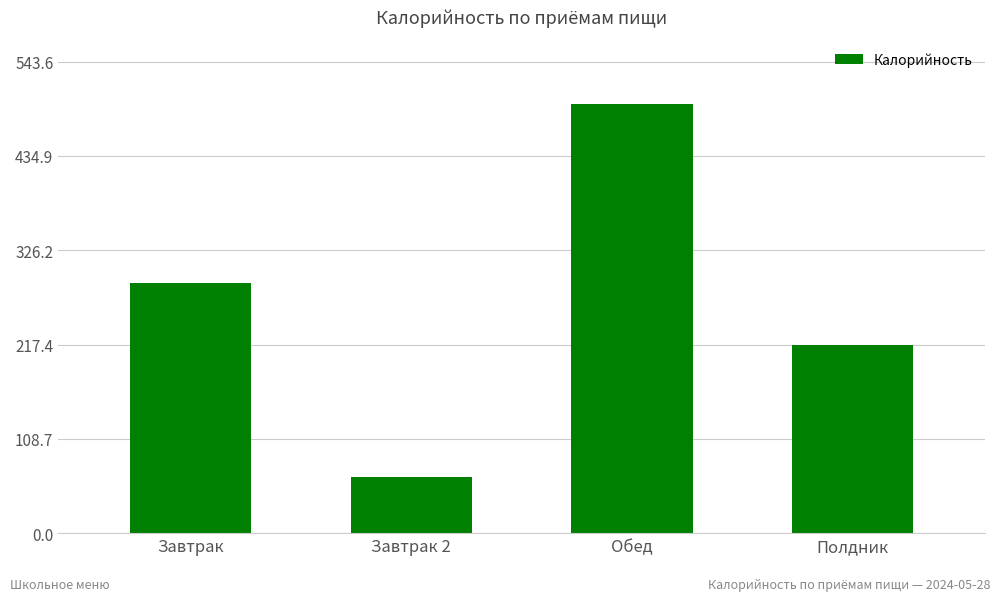

What is the smallest value displayed?

65.0